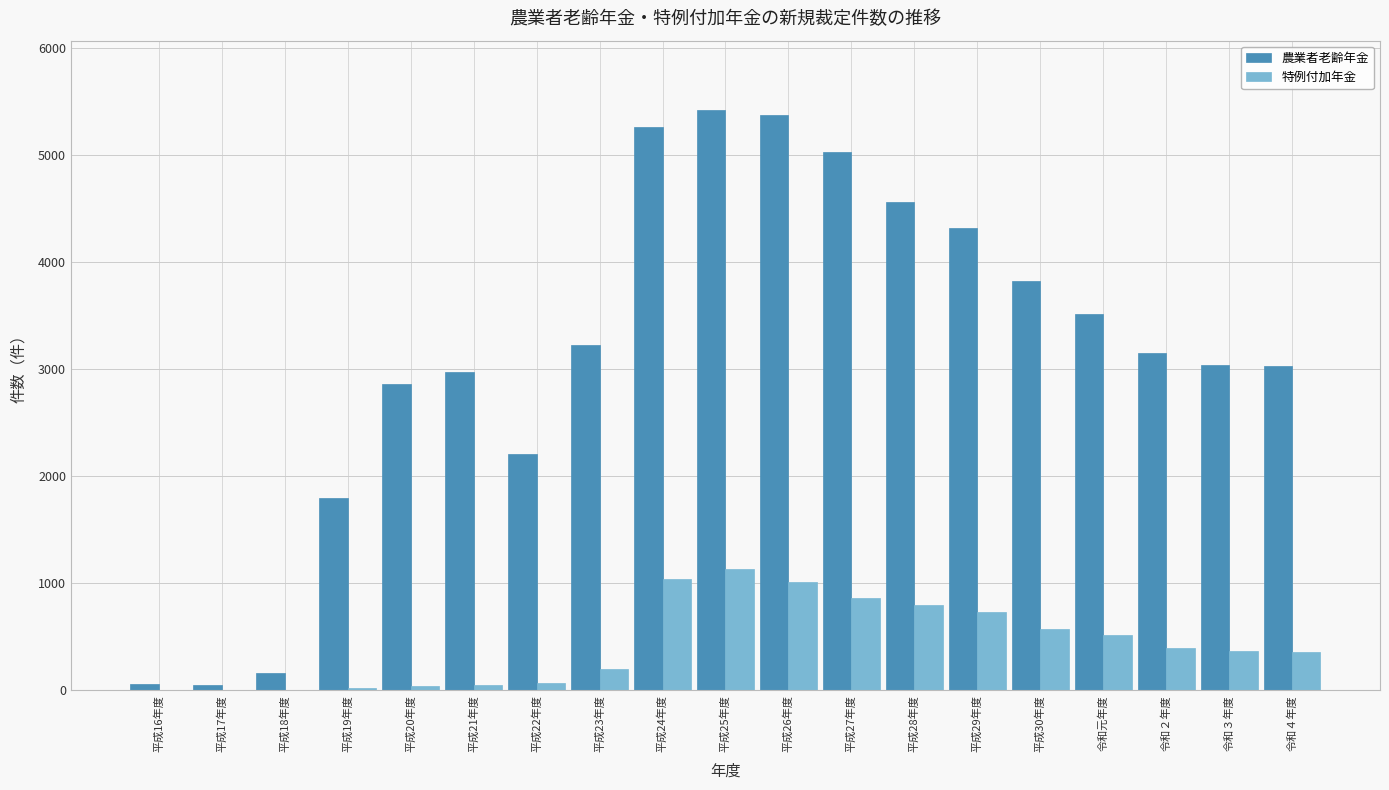

What is the sum of all 農業者老齢年金 values?

59843